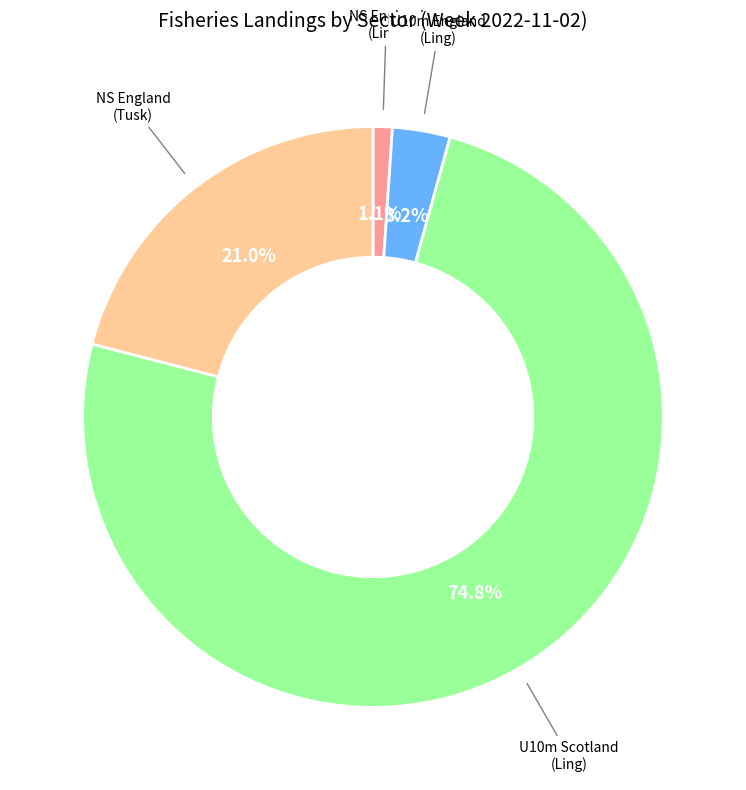

Is there any slice that represents more than half of the pie?

Yes